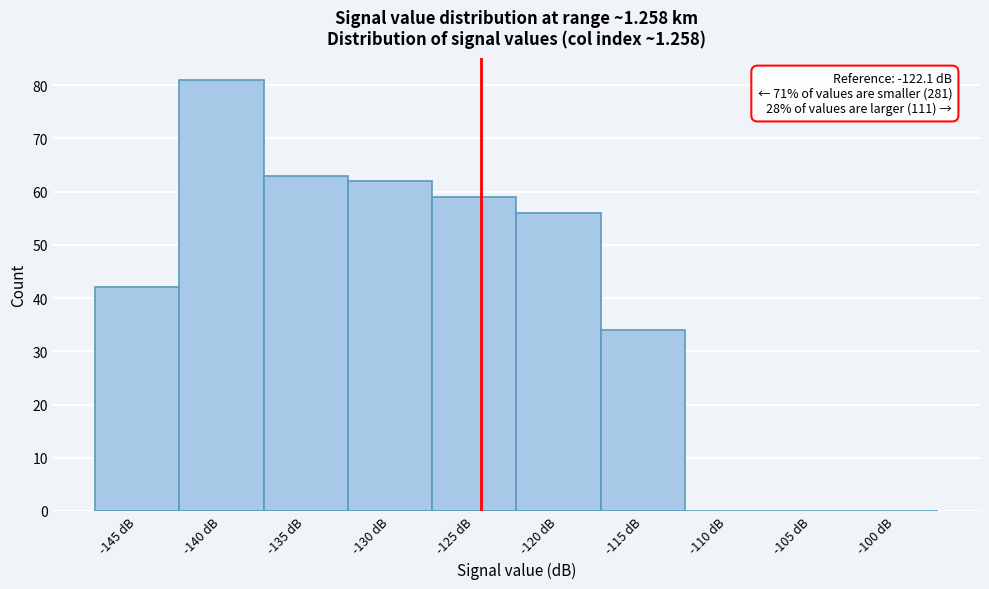

Reading left to right, what are all the values shown in this chart?

-145 dB=42	-140 dB=81	-135 dB=63	-130 dB=62	-125 dB=59	-120 dB=56	-115 dB=34	-110 dB=0	-105 dB=0	-100 dB=0